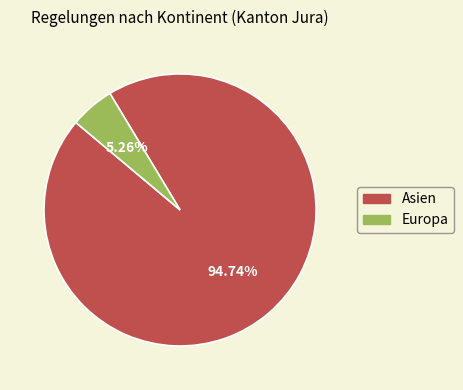

Is there any slice that represents more than half of the pie?

Yes